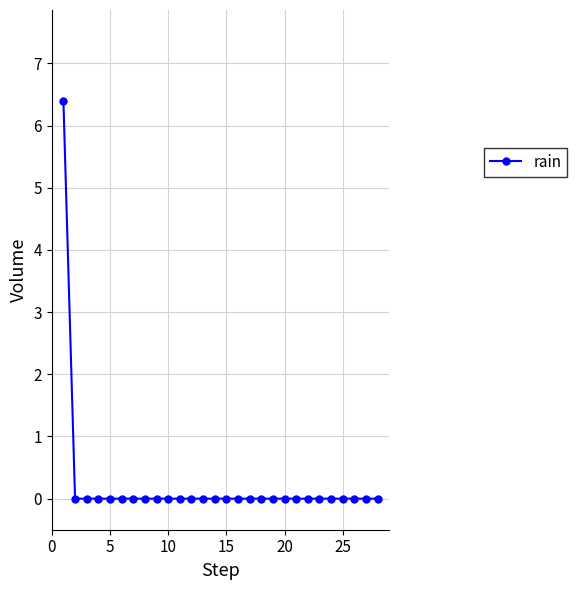

What is the difference between the maximum and minimum values?

6.4